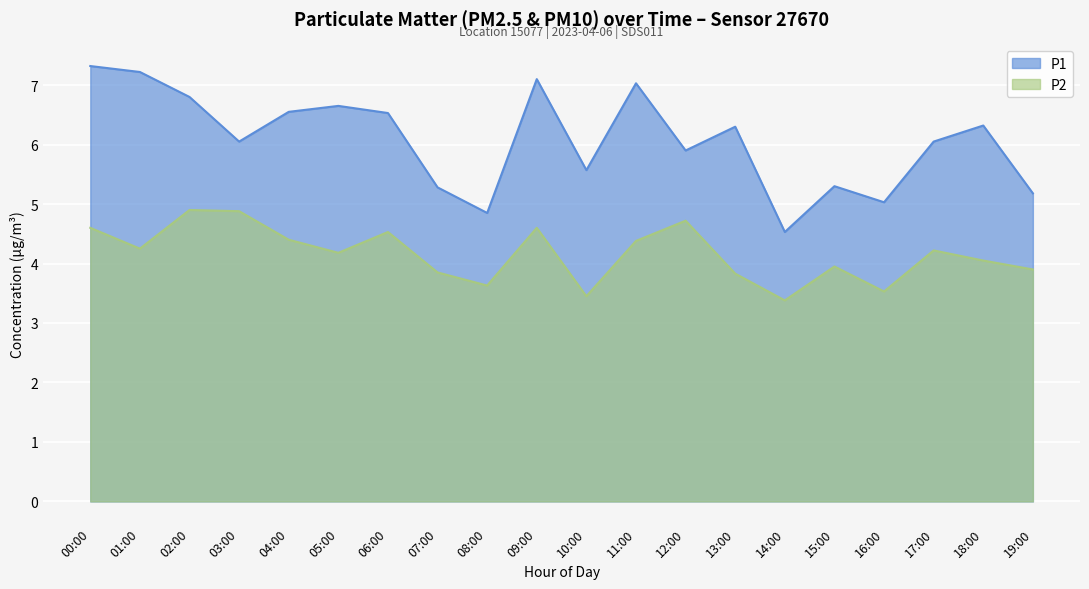

True or false: P1 has a value of 11.0 at 09:00.

False